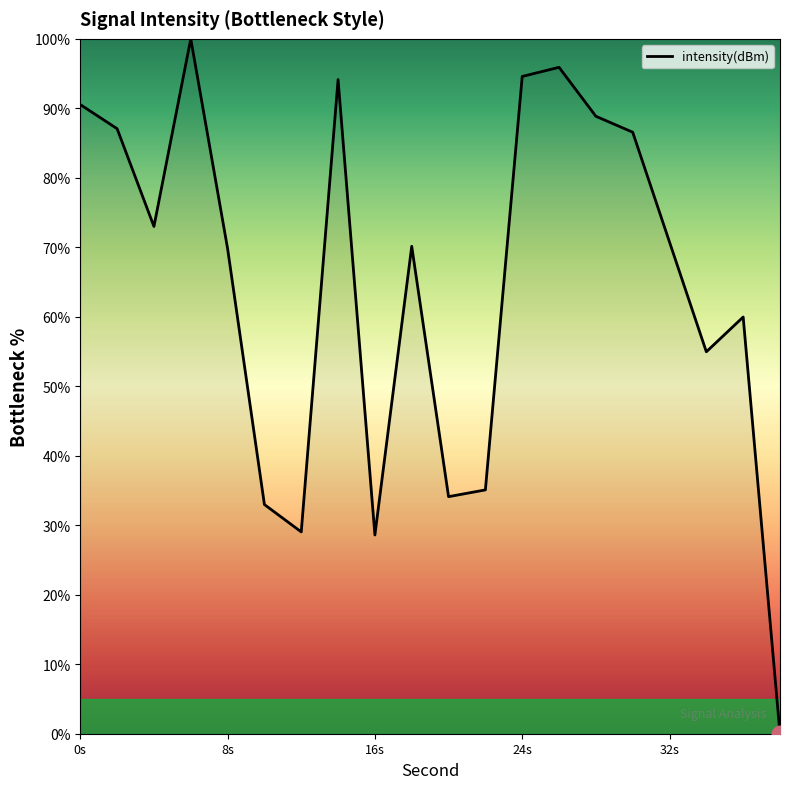

What is the greatest value displayed?

100.0